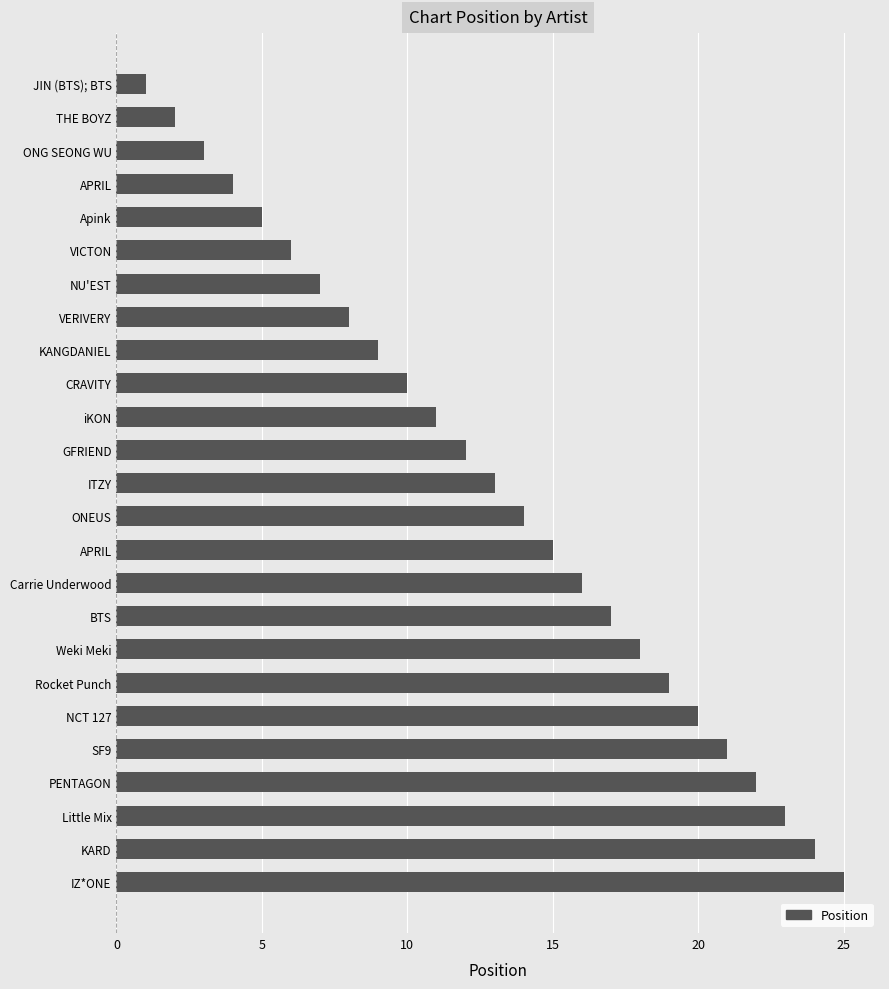

Which label corresponds to the largest value in the chart?

IZ*ONE